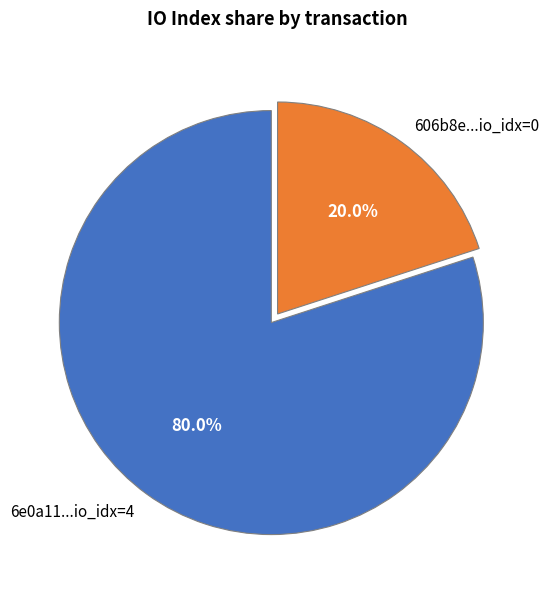

How many segments does this pie chart have?

2